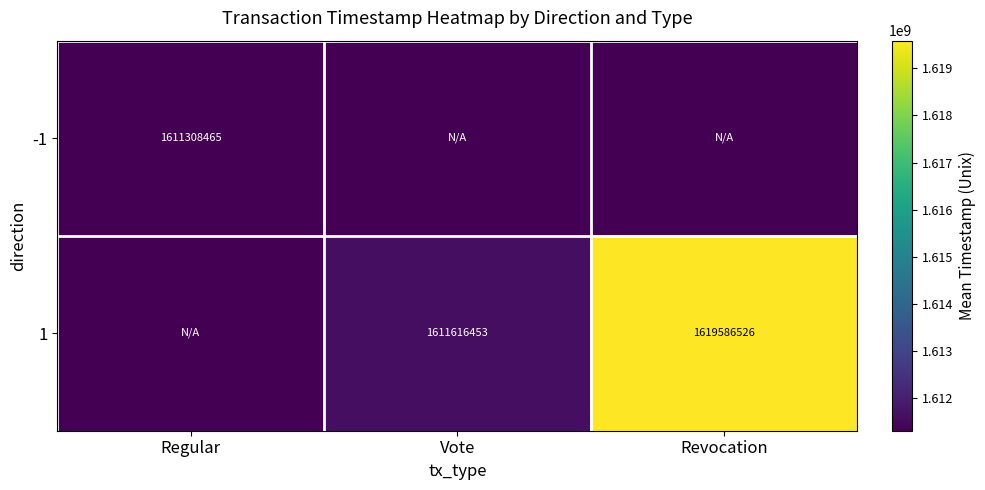

What is the difference between the 1 values at Revocation and Vote?

7970073